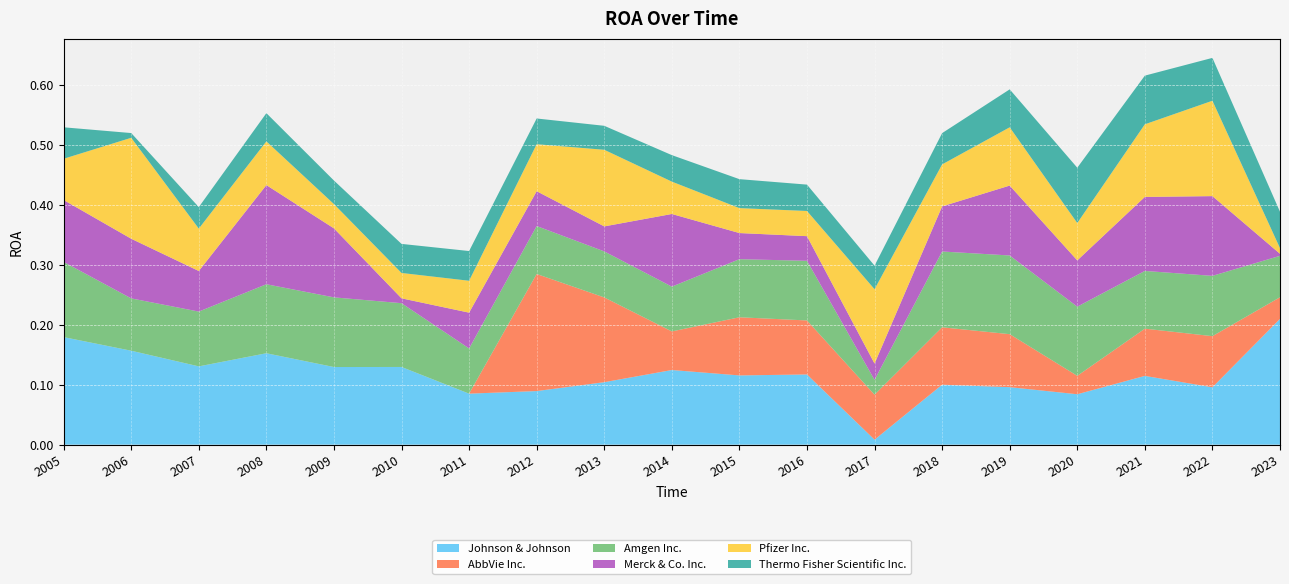

Reading left to right, what are all the values shown in this chart?

Johnson & Johnson: 2005=0.2	2006=0.2	2007=0.1	2008=0.2	2009=0.1	2010=0.1	2011=0.1	2012=0.1	2013=0.1	2014=0.1	2015=0.1	2016=0.1	2017=0.0	2018=0.1	2019=0.1	2020=0.1	2021=0.1	2022=0.1	2023=0.2
AbbVie Inc.: 2005=0.0	2006=0.0	2007=0.0	2008=0.0	2009=0.0	2010=0.0	2011=0.0	2012=0.2	2013=0.1	2014=0.1	2015=0.1	2016=0.1	2017=0.1	2018=0.1	2019=0.1	2020=0.0	2021=0.1	2022=0.1	2023=0.0
Amgen Inc.: 2005=0.1	2006=0.1	2007=0.1	2008=0.1	2009=0.1	2010=0.1	2011=0.1	2012=0.1	2013=0.1	2014=0.1	2015=0.1	2016=0.1	2017=0.0	2018=0.1	2019=0.1	2020=0.1	2021=0.1	2022=0.1	2023=0.1
Merck & Co. Inc.: 2005=0.1	2006=0.1	2007=0.1	2008=0.2	2009=0.1	2010=0.0	2011=0.1	2012=0.1	2013=0.0	2014=0.1	2015=0.0	2016=0.0	2017=0.0	2018=0.1	2019=0.1	2020=0.1	2021=0.1	2022=0.1	2023=0.0
Pfizer Inc.: 2005=0.1	2006=0.2	2007=0.1	2008=0.1	2009=0.0	2010=0.0	2011=0.1	2012=0.1	2013=0.1	2014=0.1	2015=0.0	2016=0.0	2017=0.1	2018=0.1	2019=0.1	2020=0.1	2021=0.1	2022=0.2	2023=0.0
Thermo Fisher Scientific Inc.: 2005=0.1	2006=0.0	2007=0.0	2008=0.0	2009=0.0	2010=0.0	2011=0.0	2012=0.0	2013=0.0	2014=0.0	2015=0.0	2016=0.0	2017=0.0	2018=0.1	2019=0.1	2020=0.1	2021=0.1	2022=0.1	2023=0.1